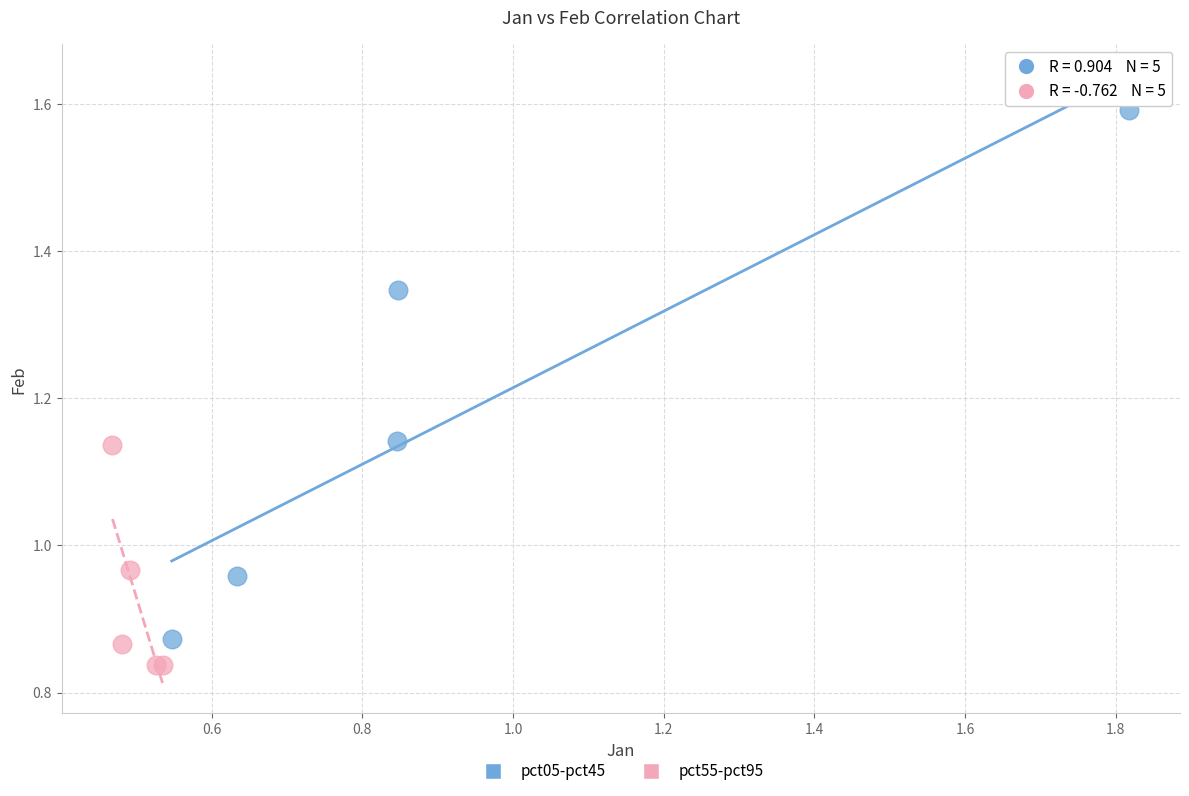

Which series contains the highest Y value?

pct05-pct45